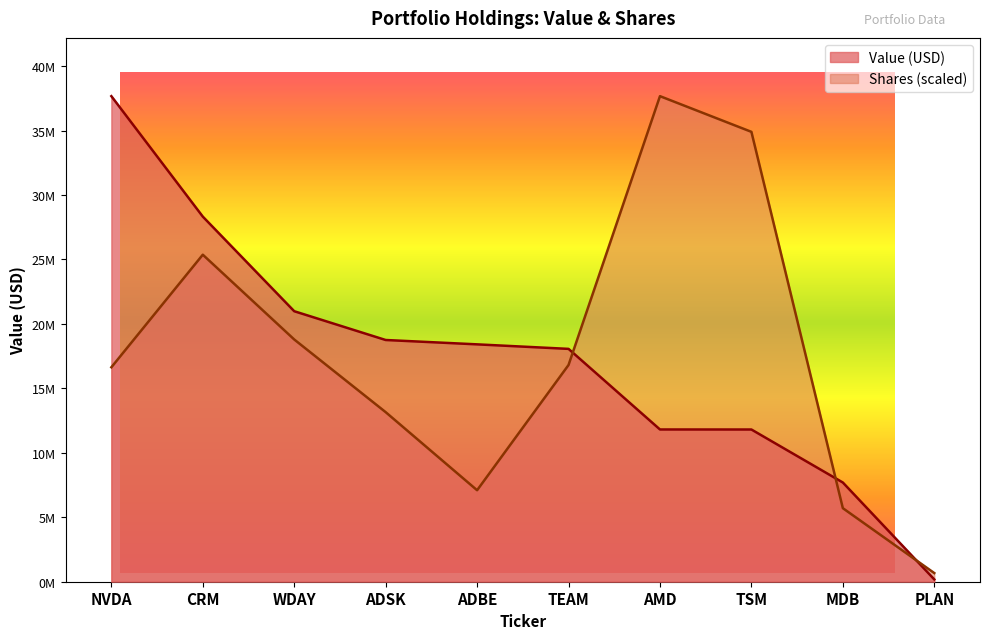

Between TEAM and TSM, which series saw the biggest shift?

Shares (scaled)